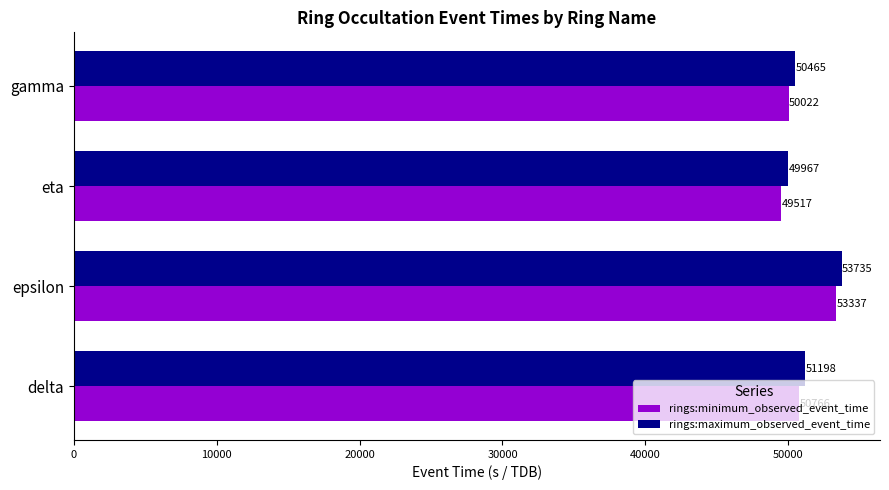

Which series has the widest spread of values?

rings:minimum_observed_event_time